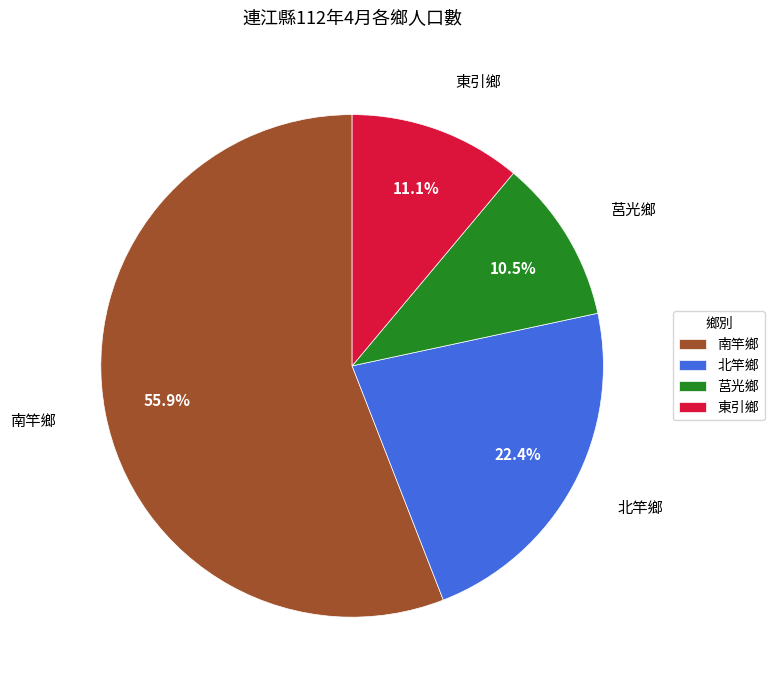

How much of the chart is everything except 東引鄉?

88.9%